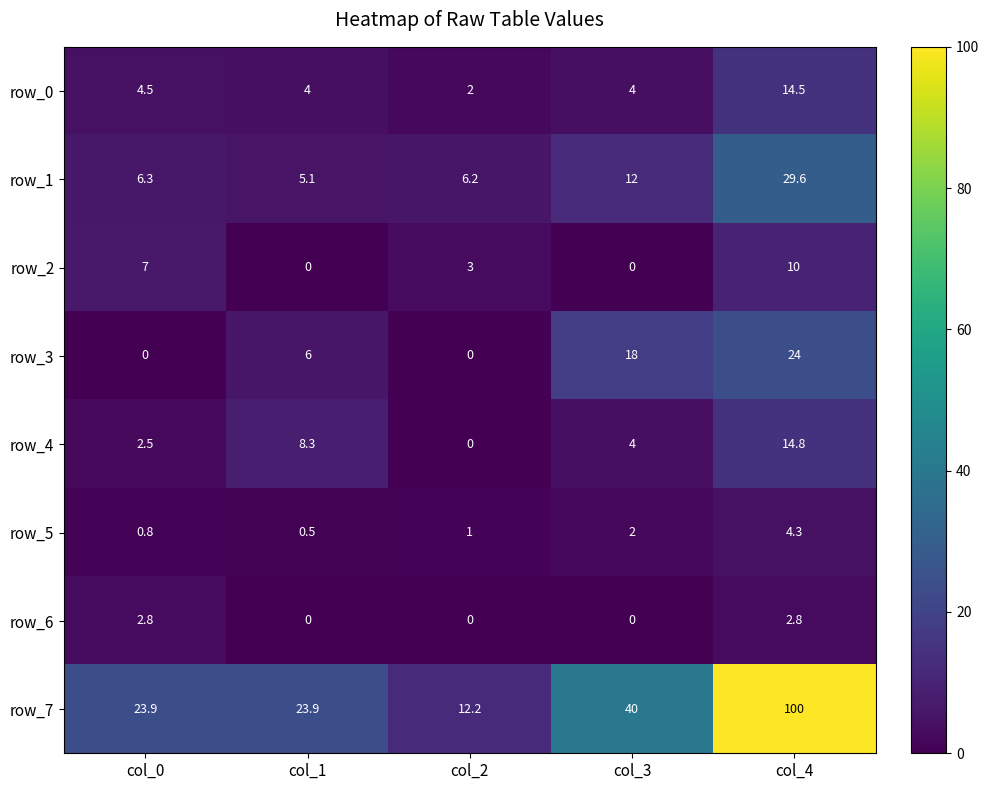

Which category has the highest value across all series?

col_4